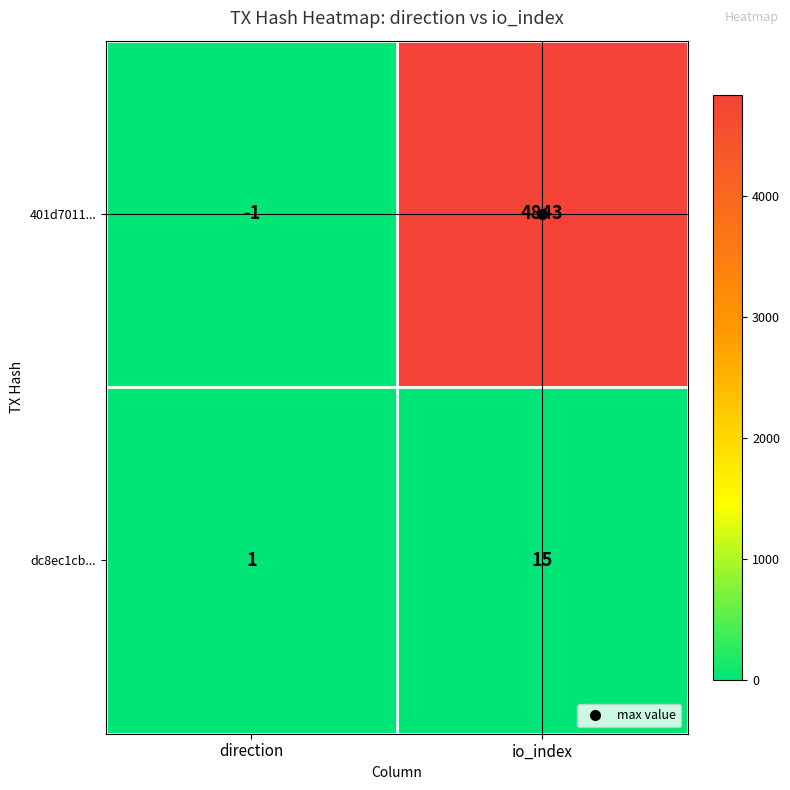

What is the sum of all dc8ec1cb... values?

16